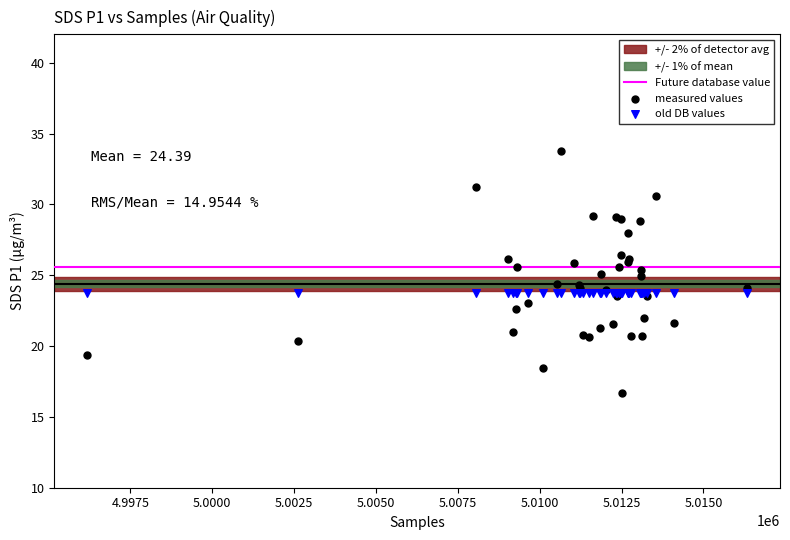

Which series reaches the maximum Y coordinate?

measured values